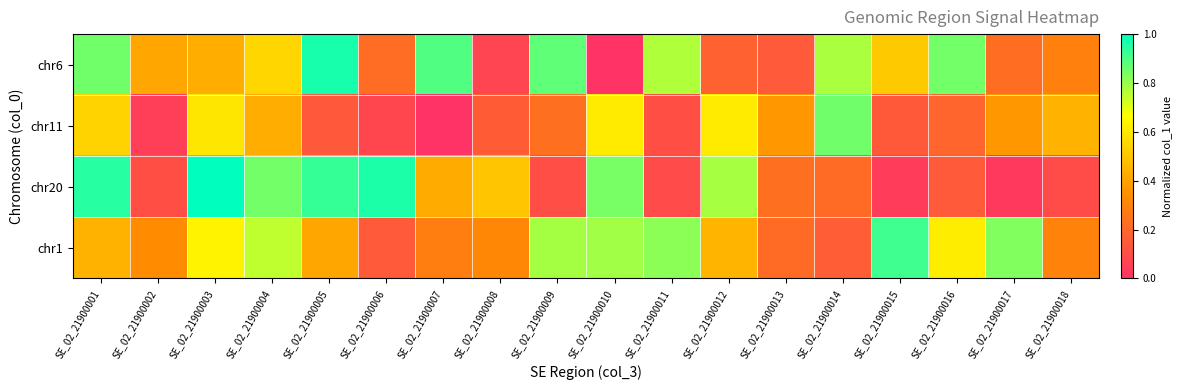

Count the number of categories in the chart.

18